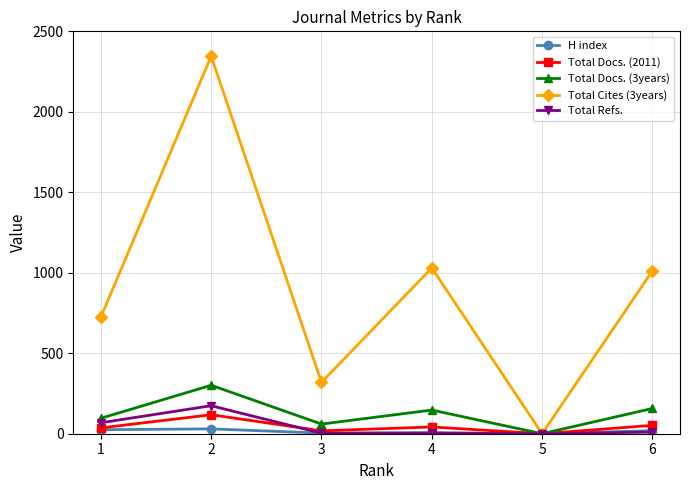

What is the total value across all series at 3?

404